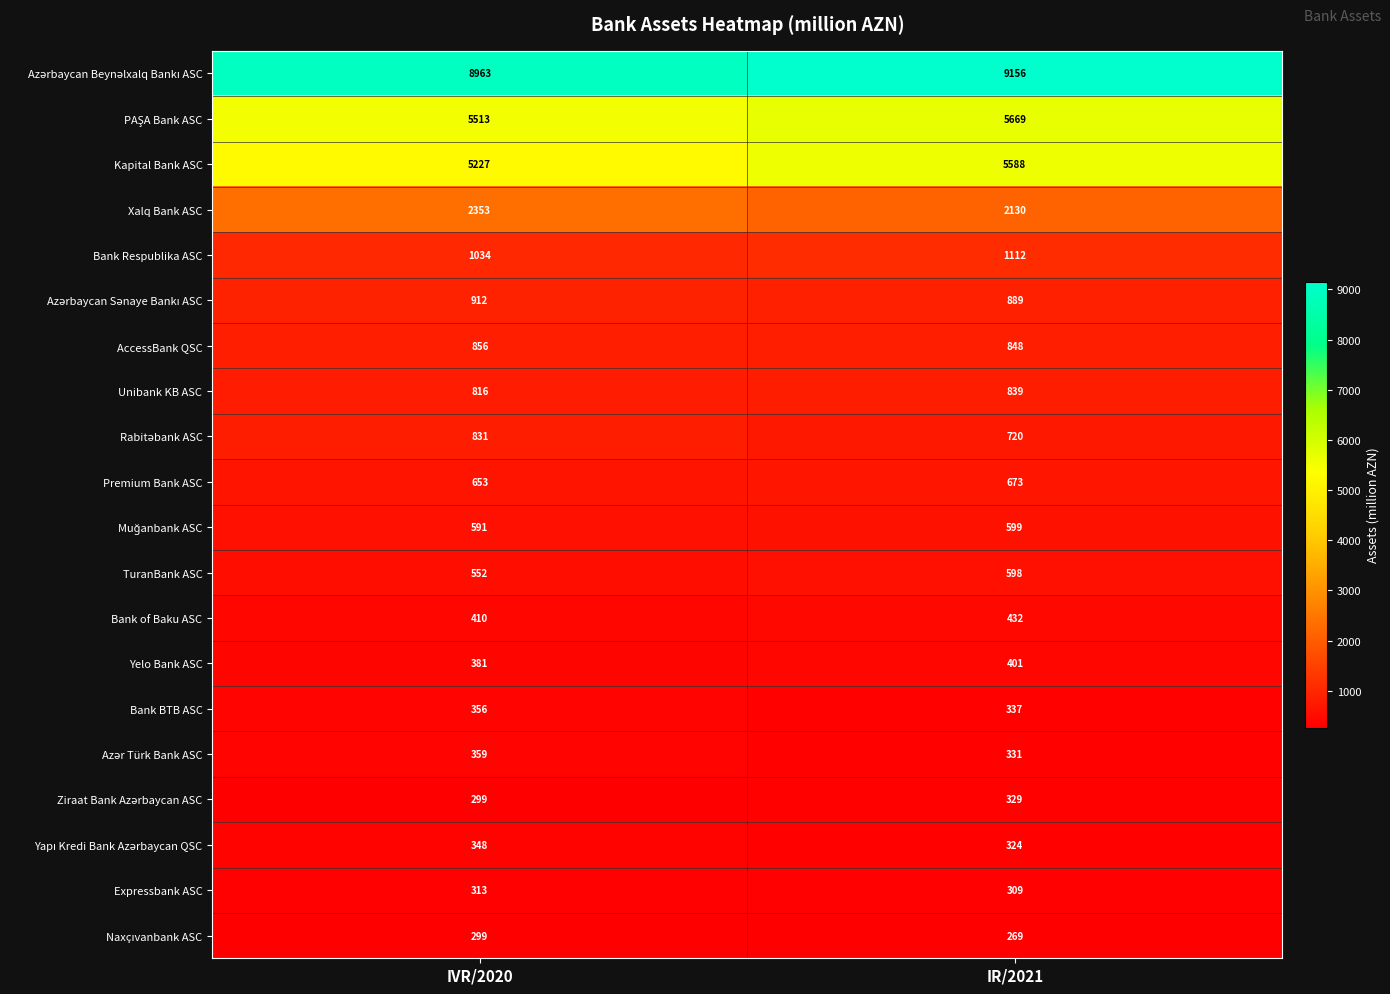

The Bank of Baku ASC series shows 410 at IVR/2020. True or false?

True